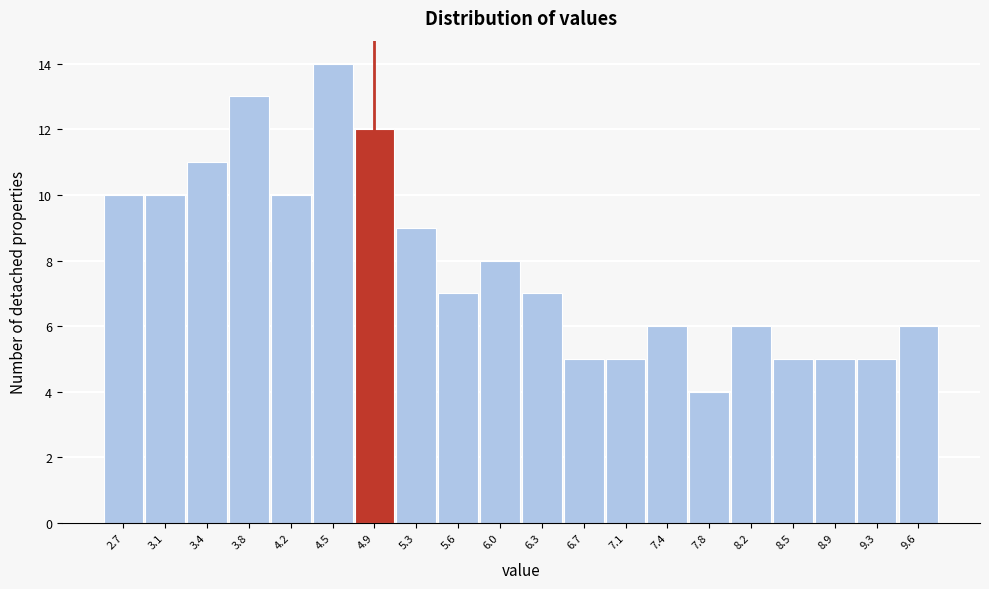

Reading left to right, extract all data points from this chart.

10	10	11	13	10	14	12	9	7	8	7	5	5	6	4	6	5	5	5	6